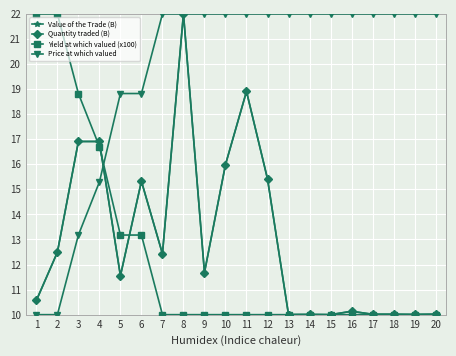

What is the difference between the highest and lowest values at 19?

12.0